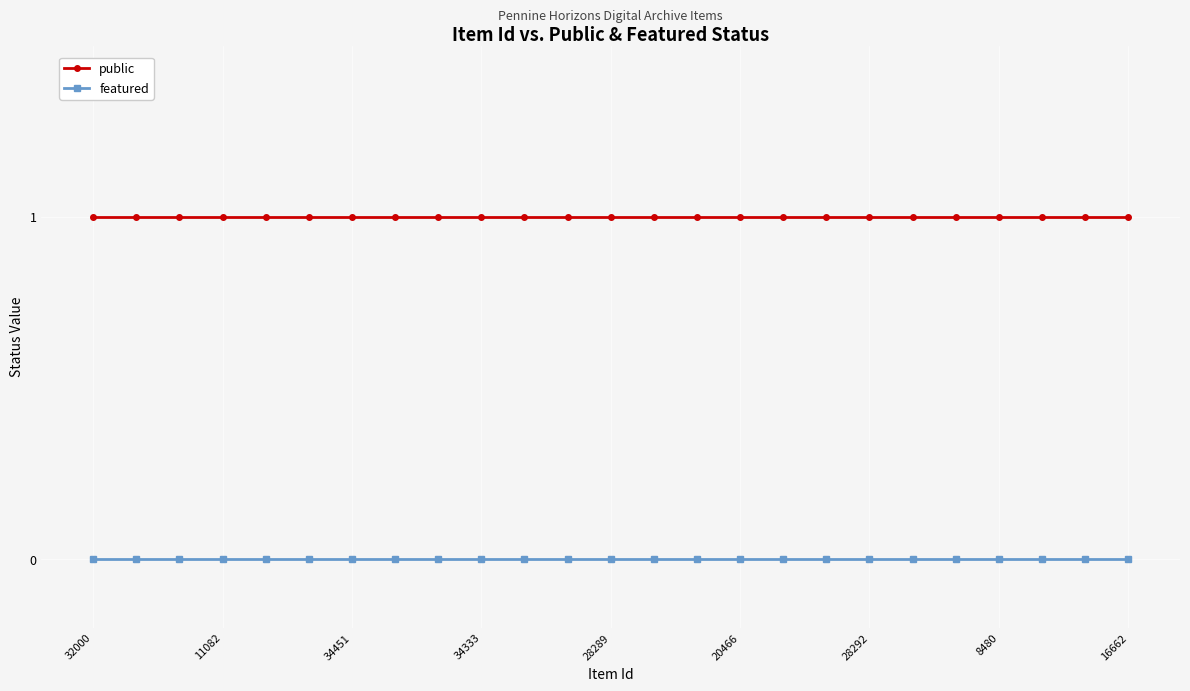

What is the sum of all public values?

25